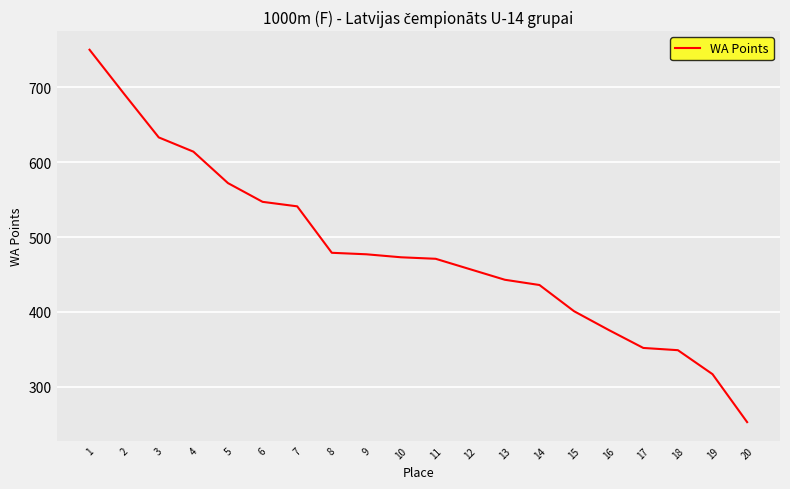

What is the difference between the maximum and minimum values?

497